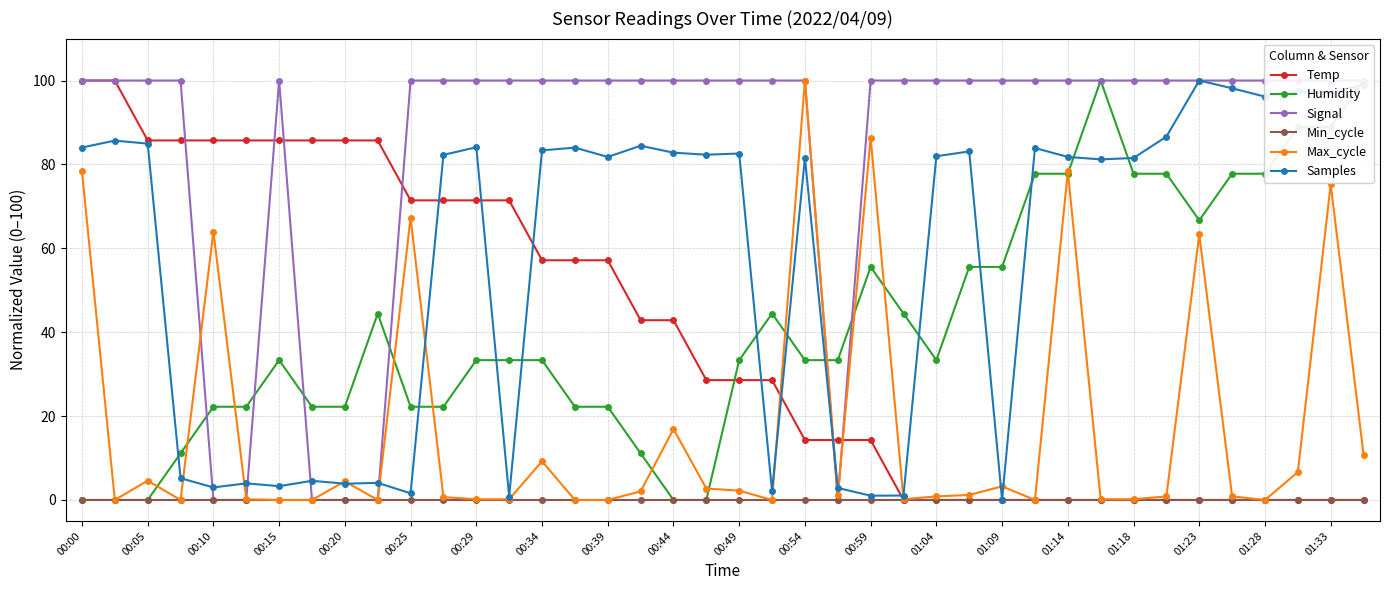

What is the average value of the Humidity series?

41.9